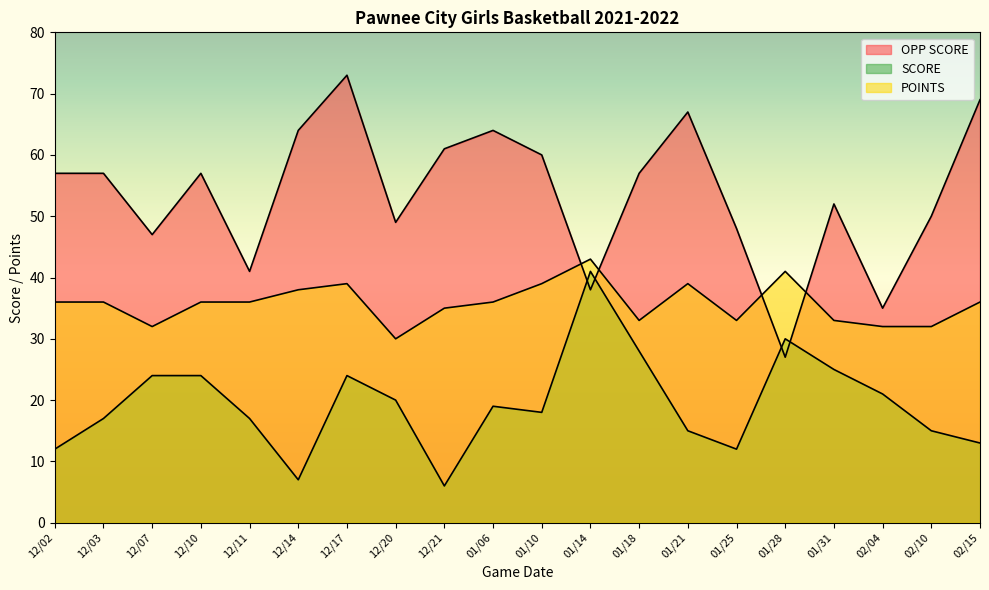

Between 02/15 and 02/10, which is larger?

02/15